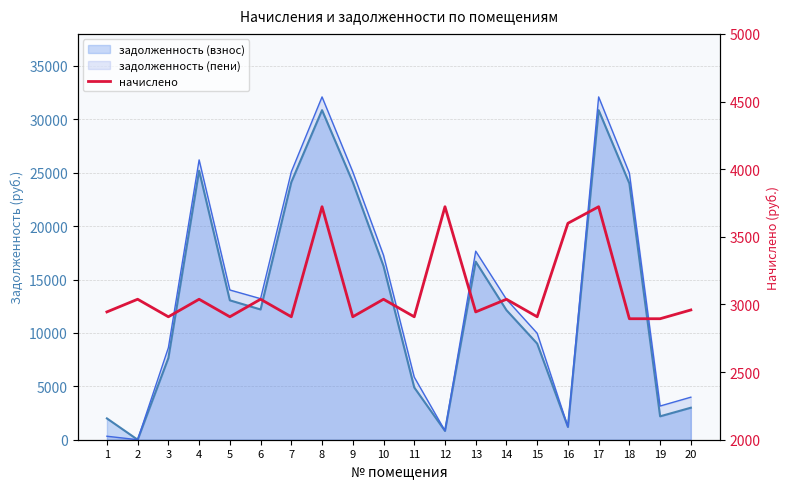

How many lines are shown in the chart?

1